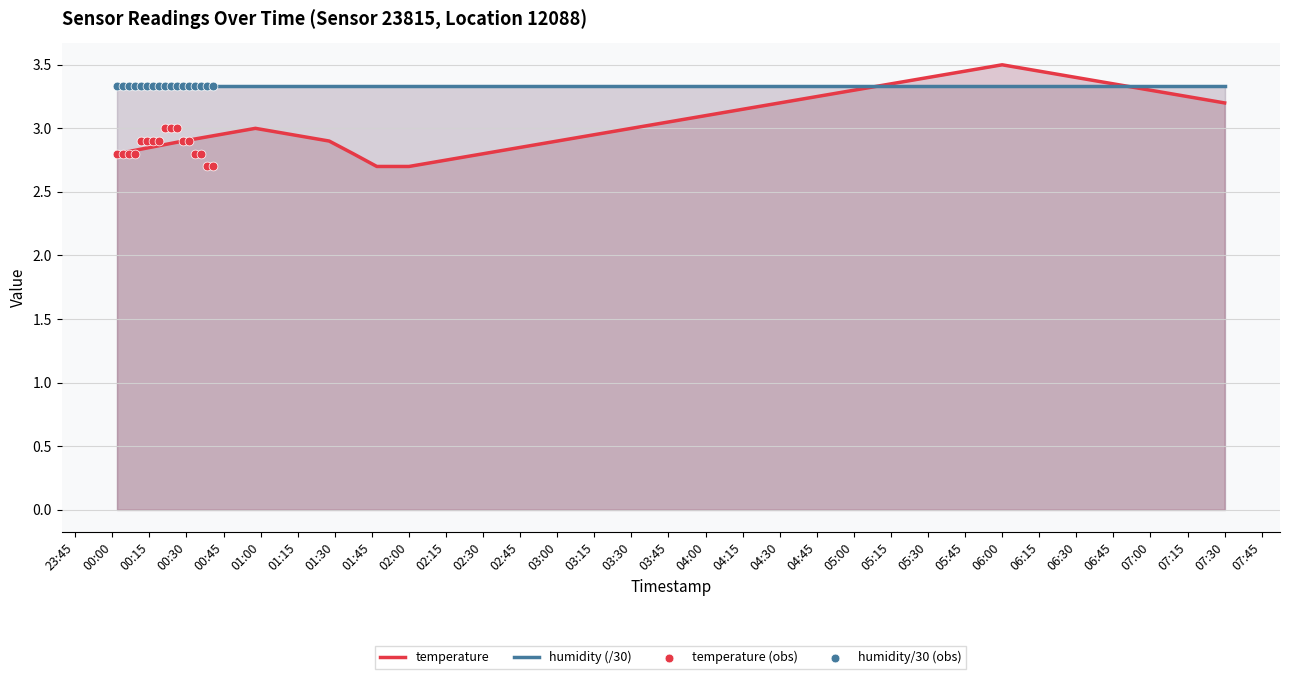

The humidity (/30) series shows 5.2 at 04:30. True or false?

False